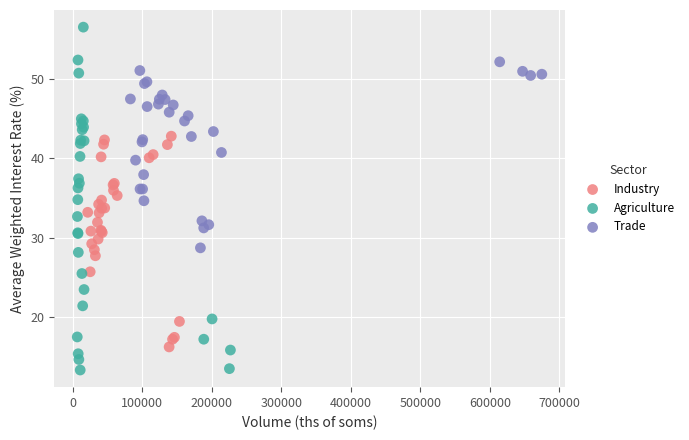

Which series reaches the minimum Y coordinate?

Agriculture